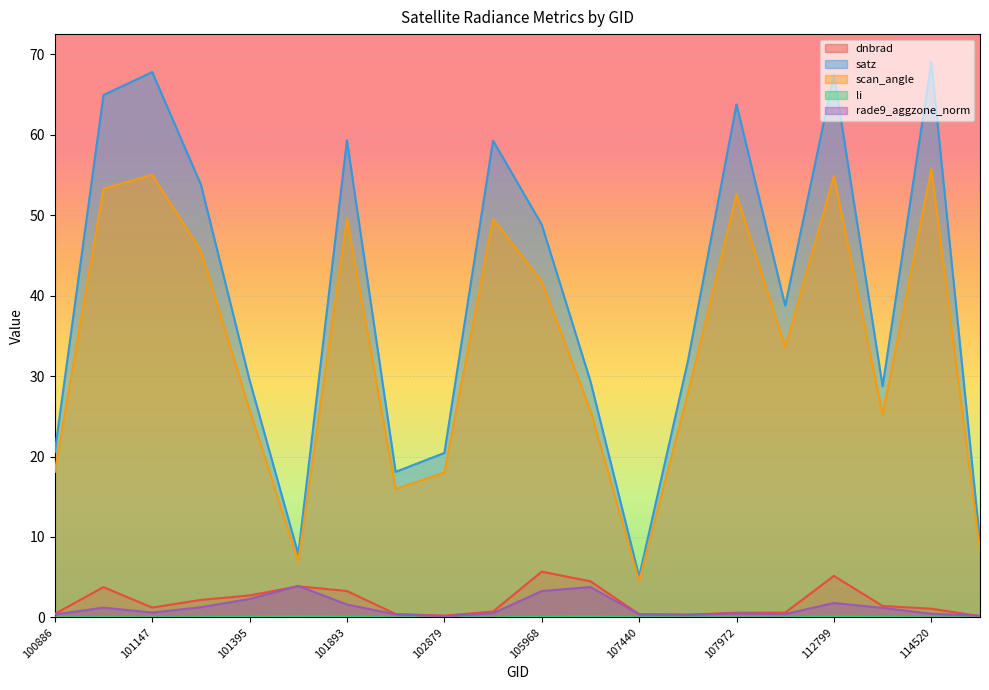

At which category does scan_angle reach its first local valley?

101518